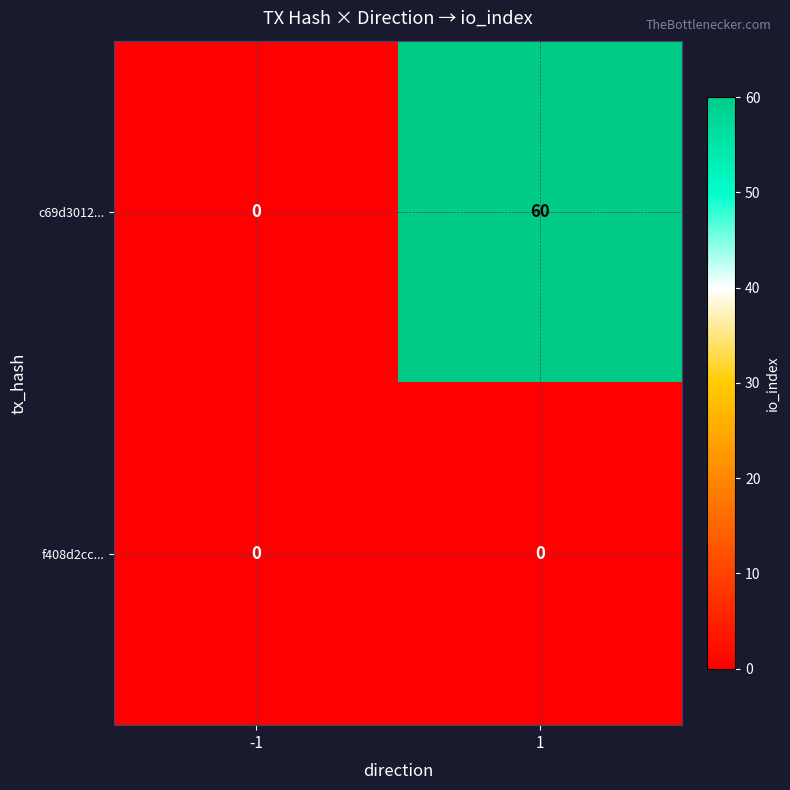

At which category is the sum across all series the highest?

1